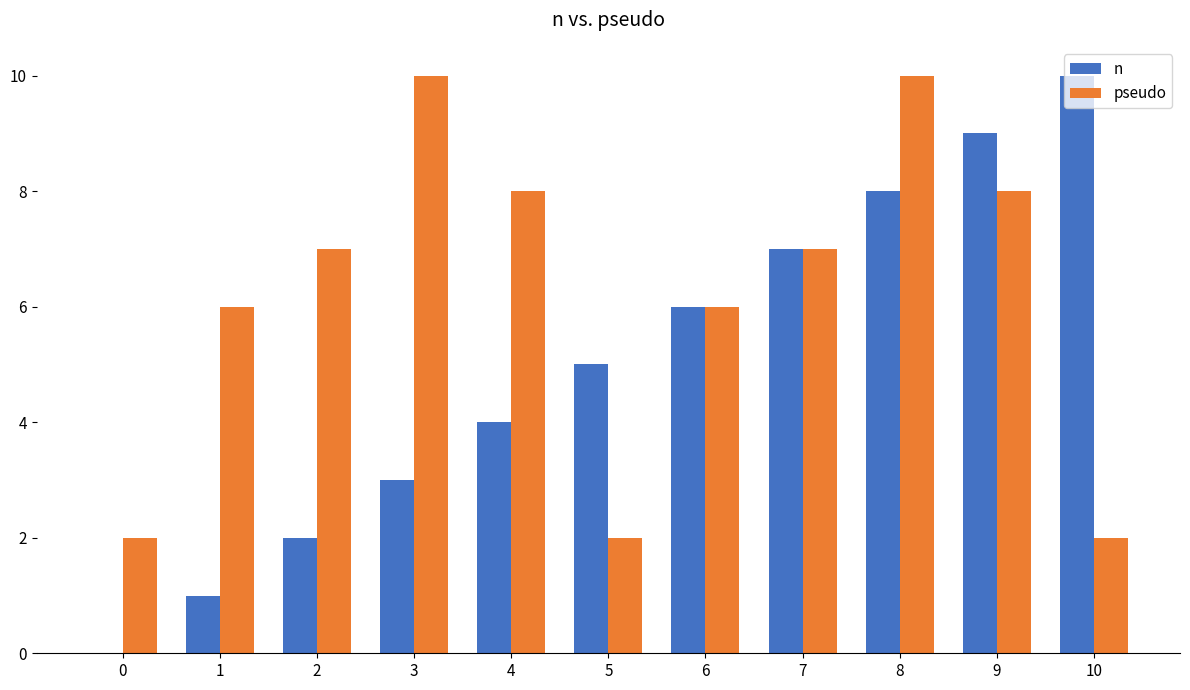

What is the total value across all series at 5?

7